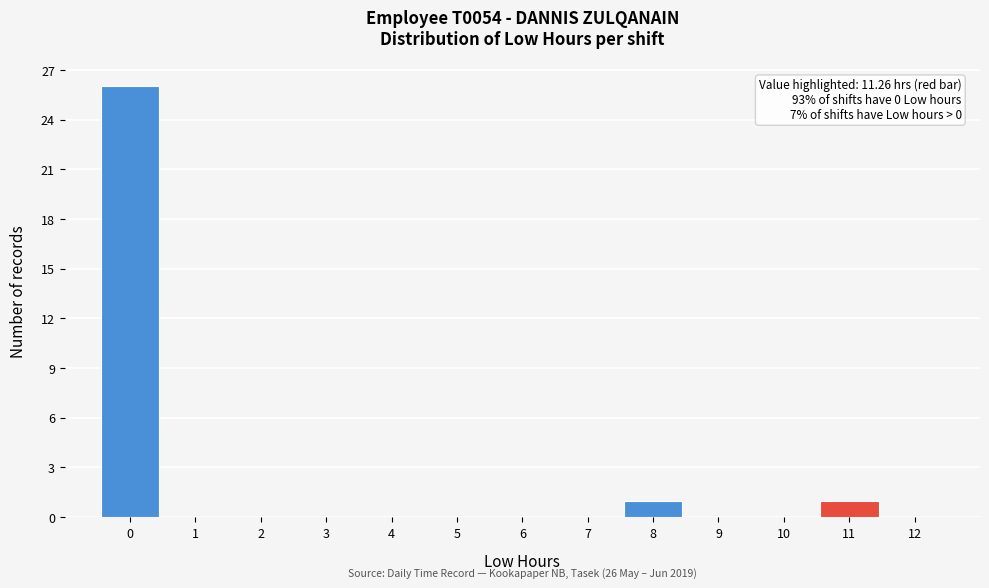

Reading right to left, list all the values displayed in this chart.

12=0	11=1	10=0	9=0	8=1	7=0	6=0	5=0	4=0	3=0	2=0	1=0	0=26